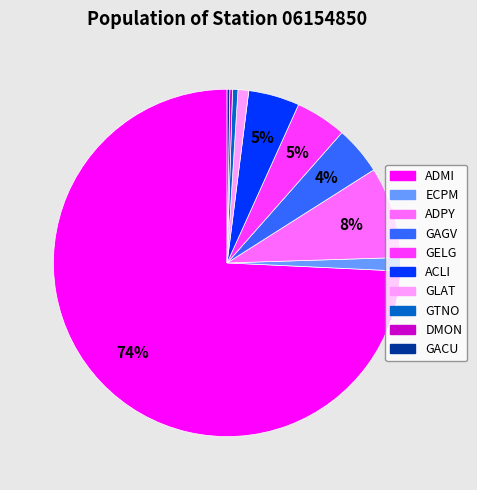

Which slice represents more than half of the pie?

ADMI